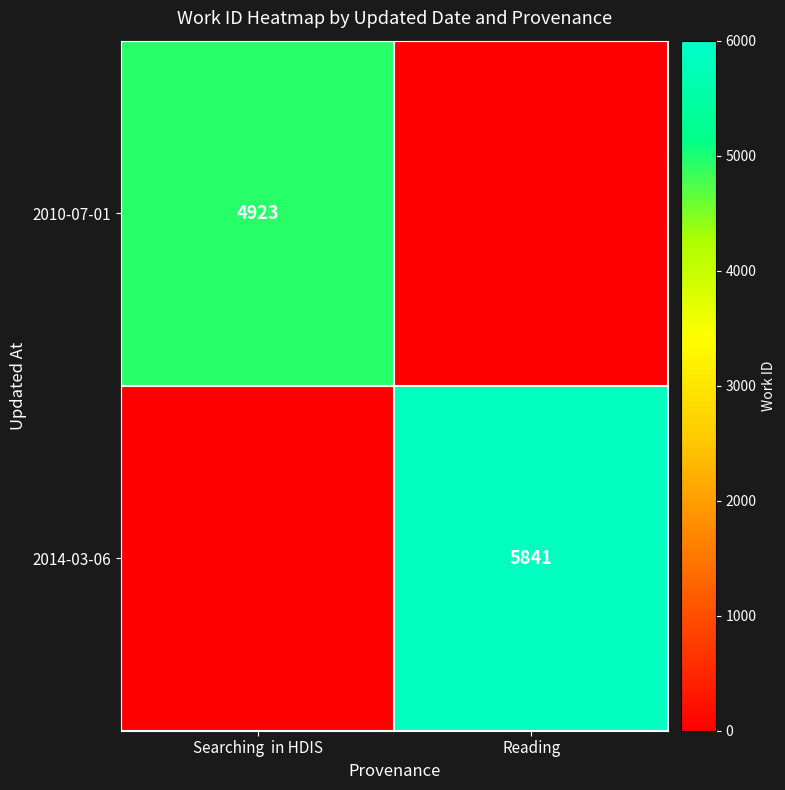

The value of 2014-03-06 at Reading is 1610. True or false?

False